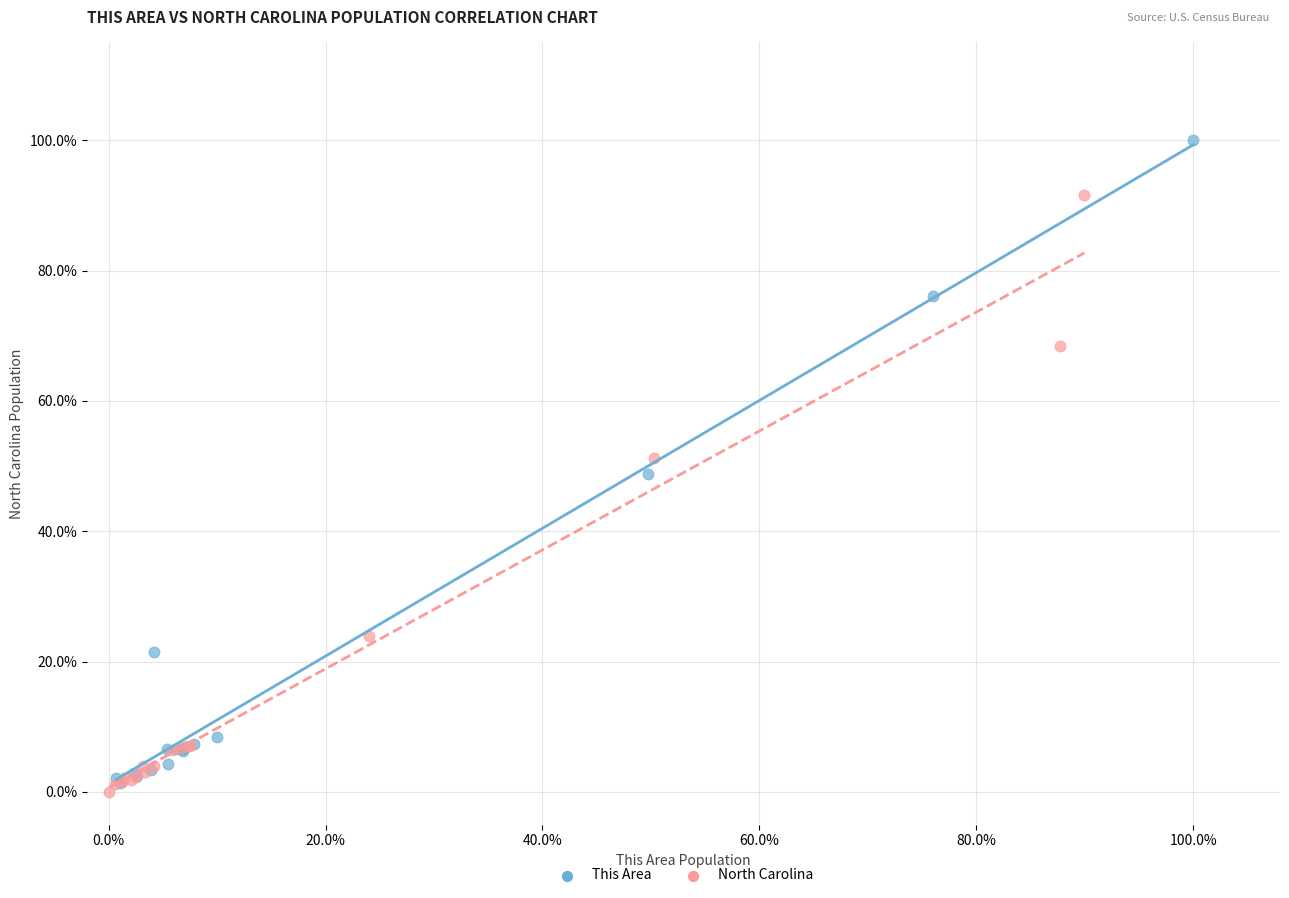

What are all the series names shown in the legend?

This Area, North Carolina